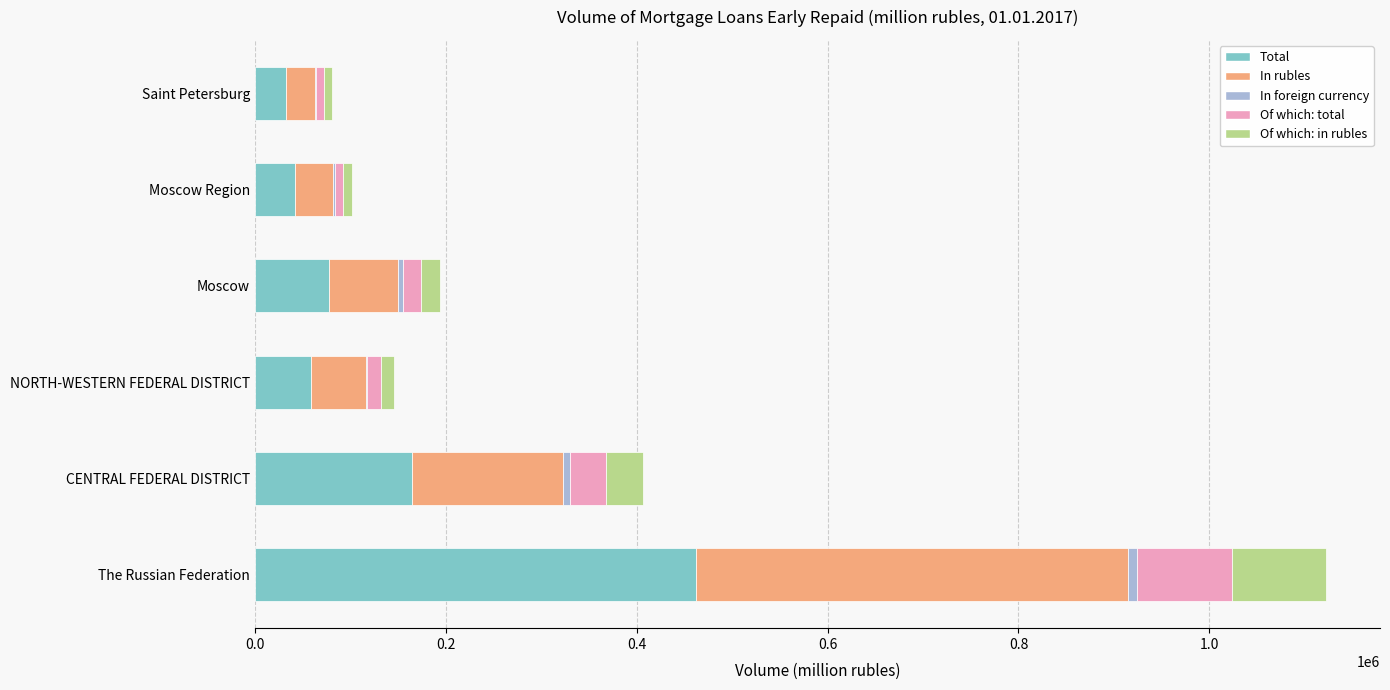

At which category is the sum across all series the highest?

The Russian Federation